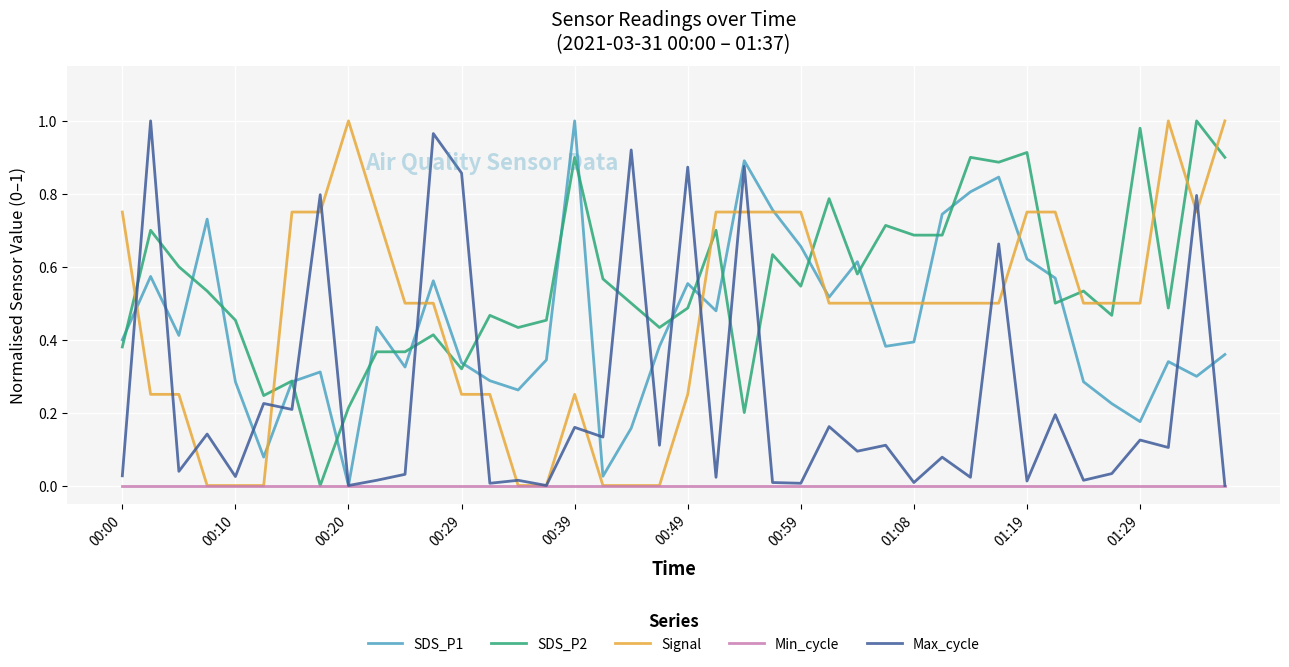

In SDS_P1, how many points are higher than both neighbors (excluding endpoints)?

11